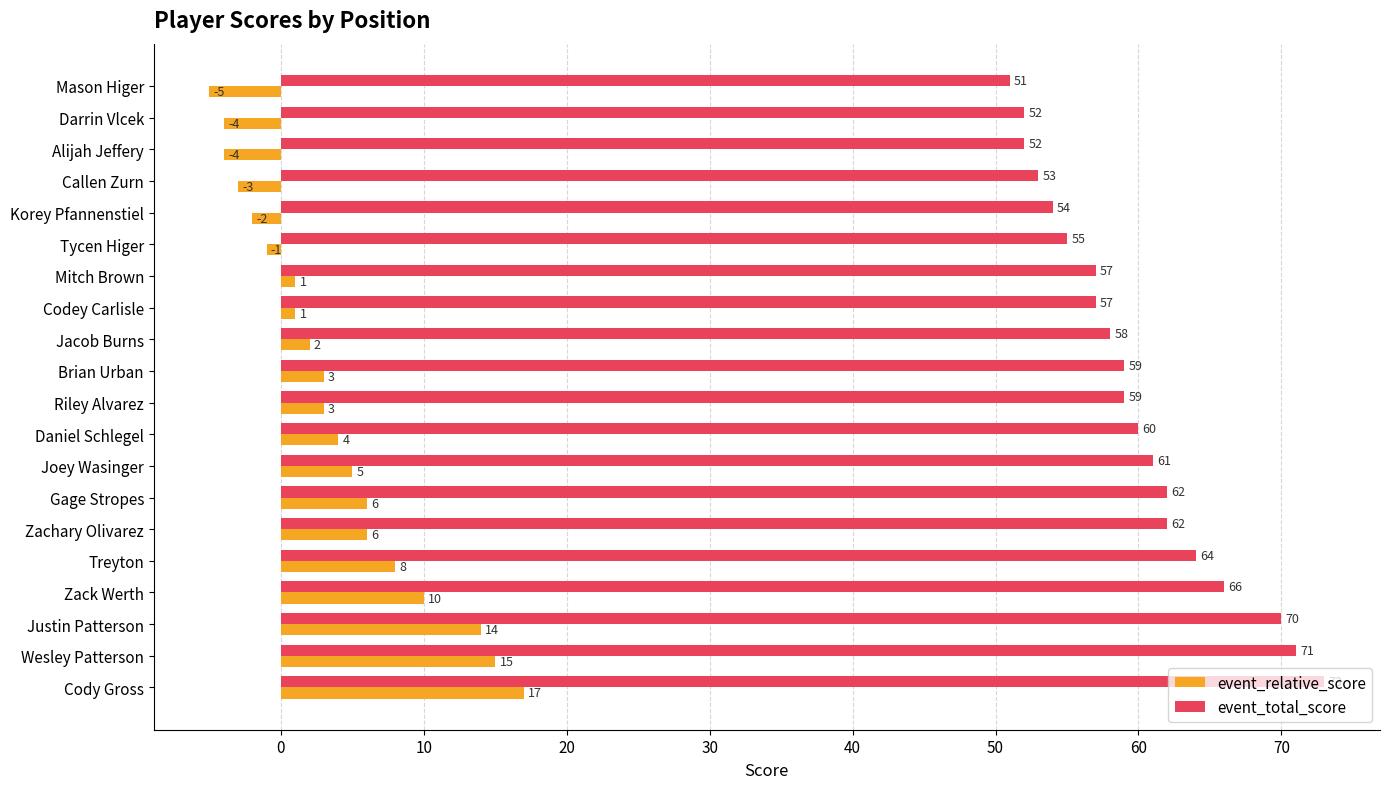

Rank the series by their maximum value, from highest to lowest.

event_total_score, event_relative_score